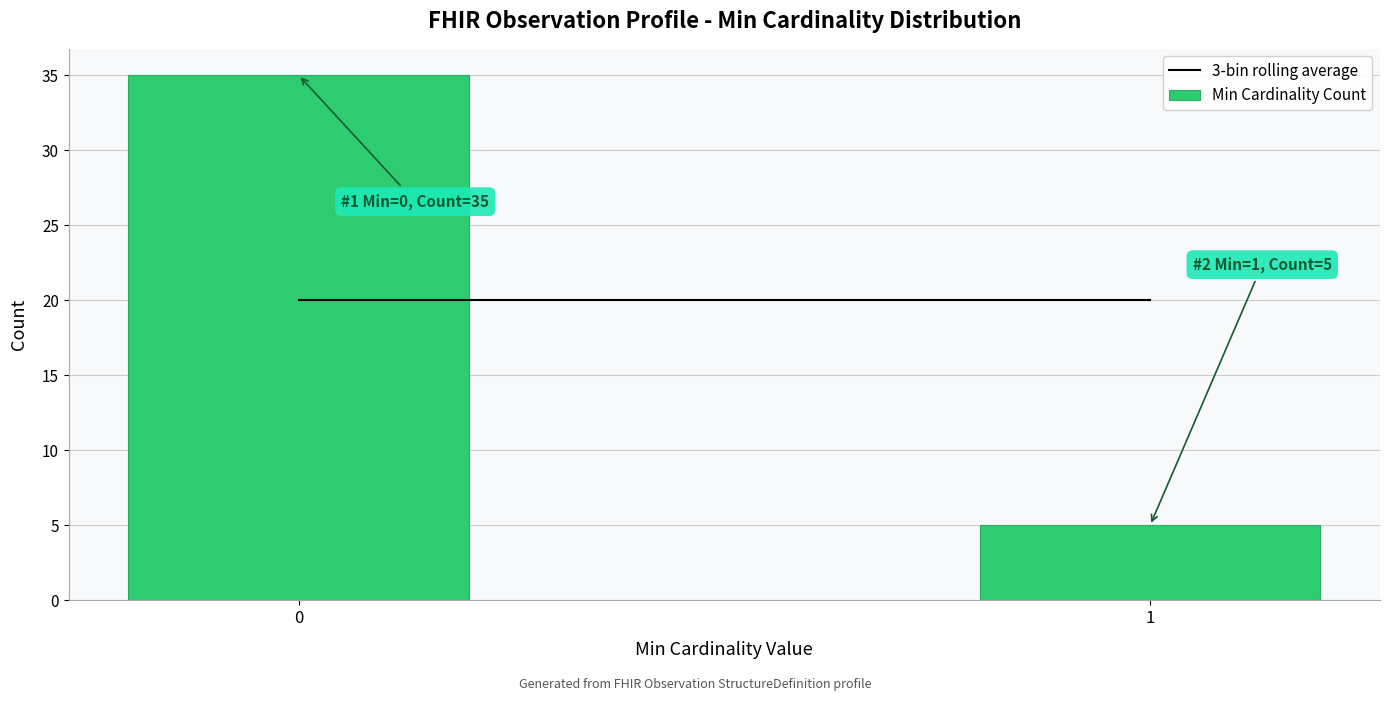

Reading left to right, what are all the values shown in this chart?

0=35	1=5